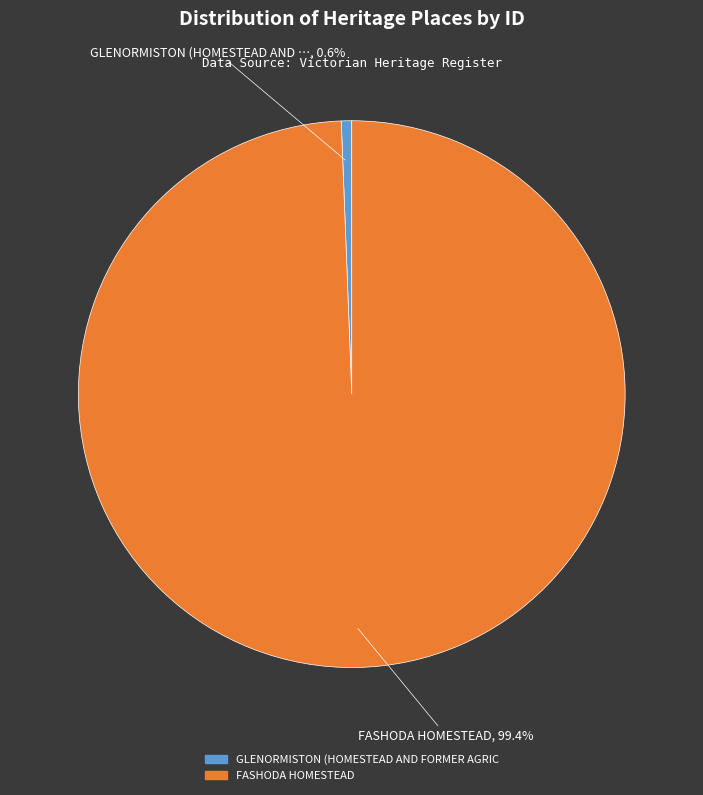

Is there a majority slice in this chart?

Yes